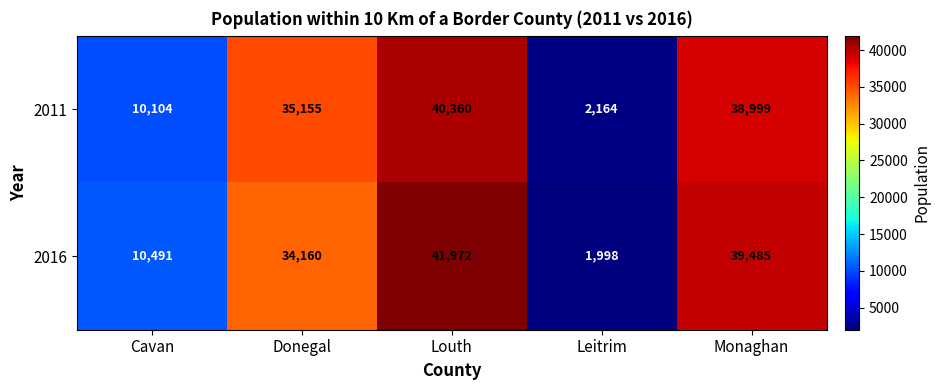

What is the sum of all 2011 values?

126782